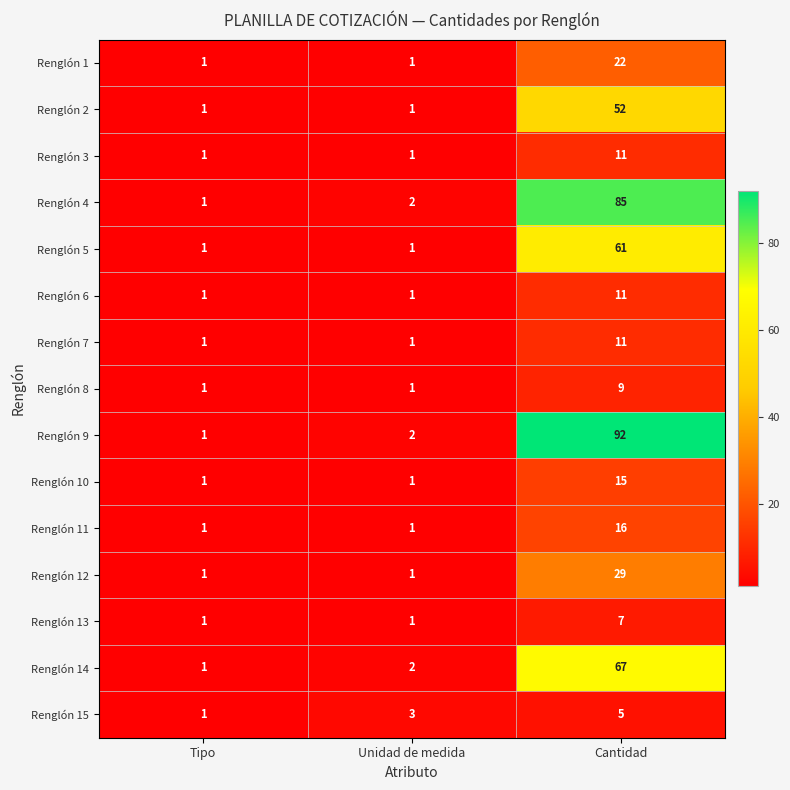

Is it true that Renglón 1 equals 22 at Cantidad?

True